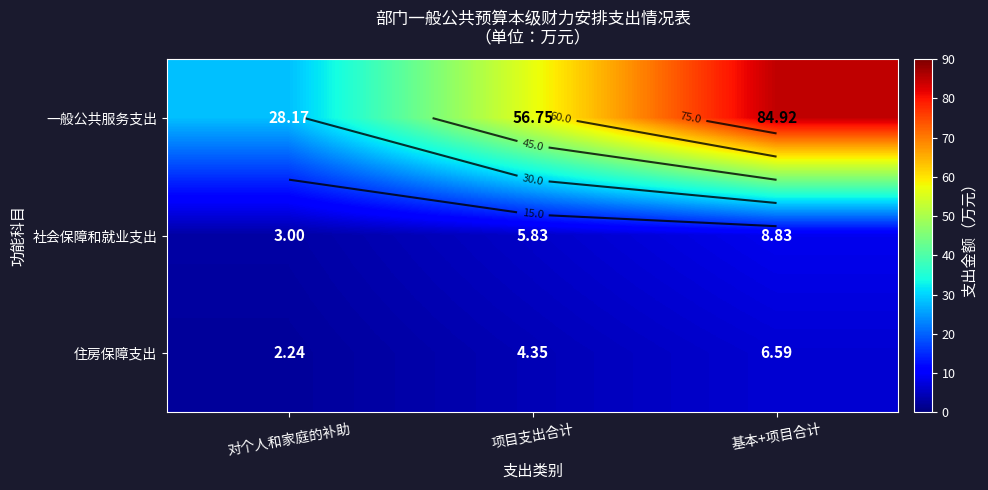

The value of 住房保障支出 at 项目支出合计 is 6.5. True or false?

False